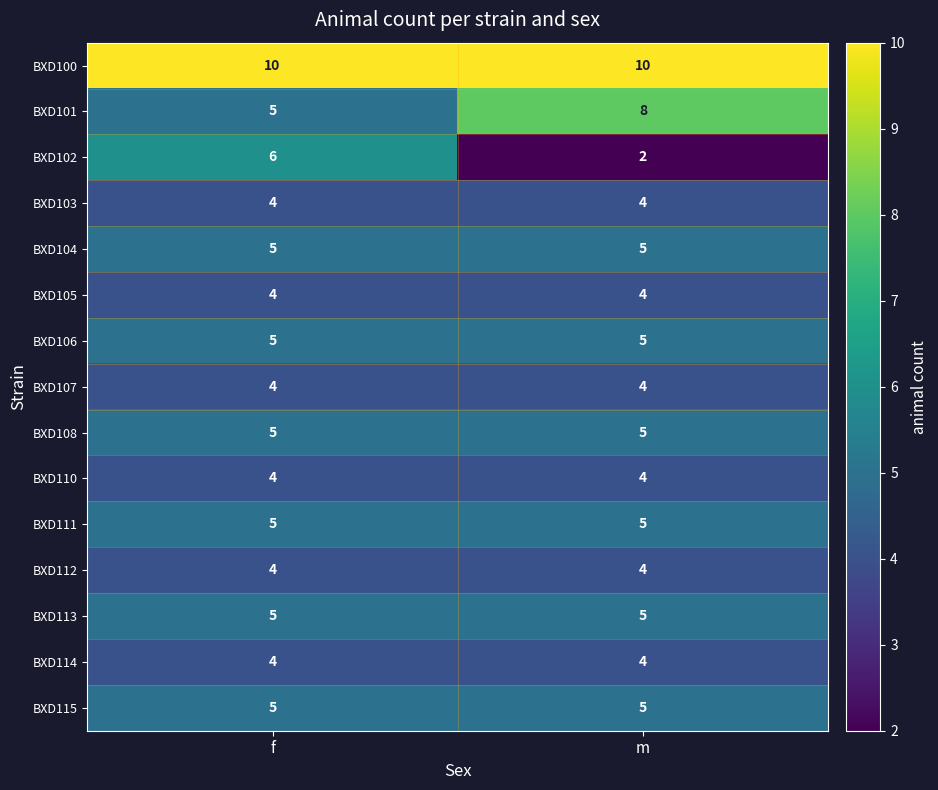

Reading left to right, what are all the values shown in this chart?

BXD100: f=10	m=10
BXD101: f=5	m=8
BXD102: f=6	m=2
BXD103: f=4	m=4
BXD104: f=5	m=5
BXD105: f=4	m=4
BXD106: f=5	m=5
BXD107: f=4	m=4
BXD108: f=5	m=5
BXD110: f=4	m=4
BXD111: f=5	m=5
BXD112: f=4	m=4
BXD113: f=5	m=5
BXD114: f=4	m=4
BXD115: f=5	m=5